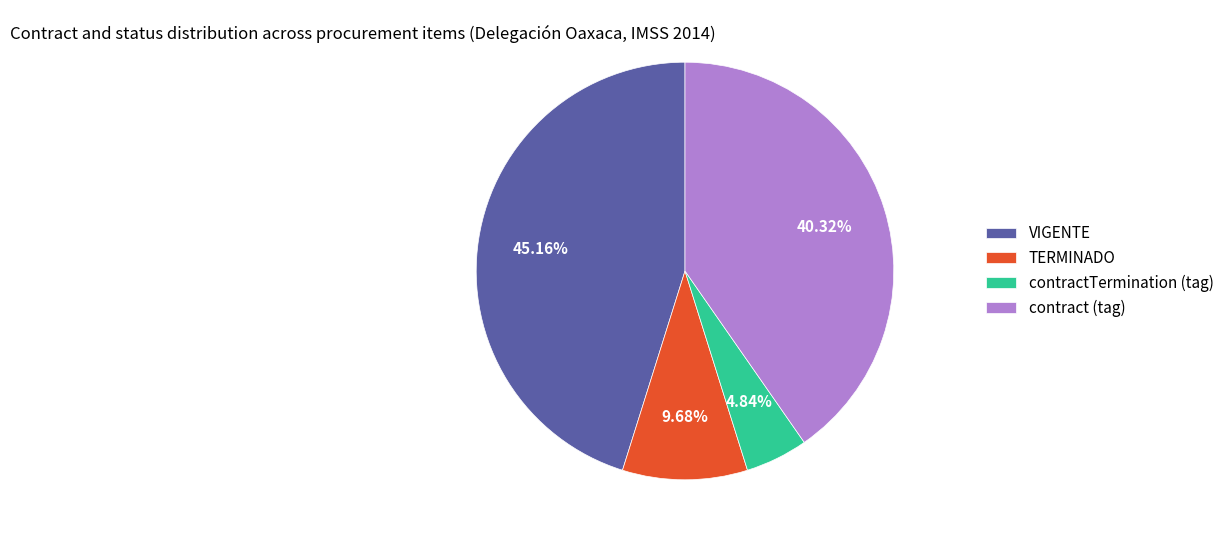

Which has a higher value, contractTermination (tag) or contract (tag)?

contract (tag)